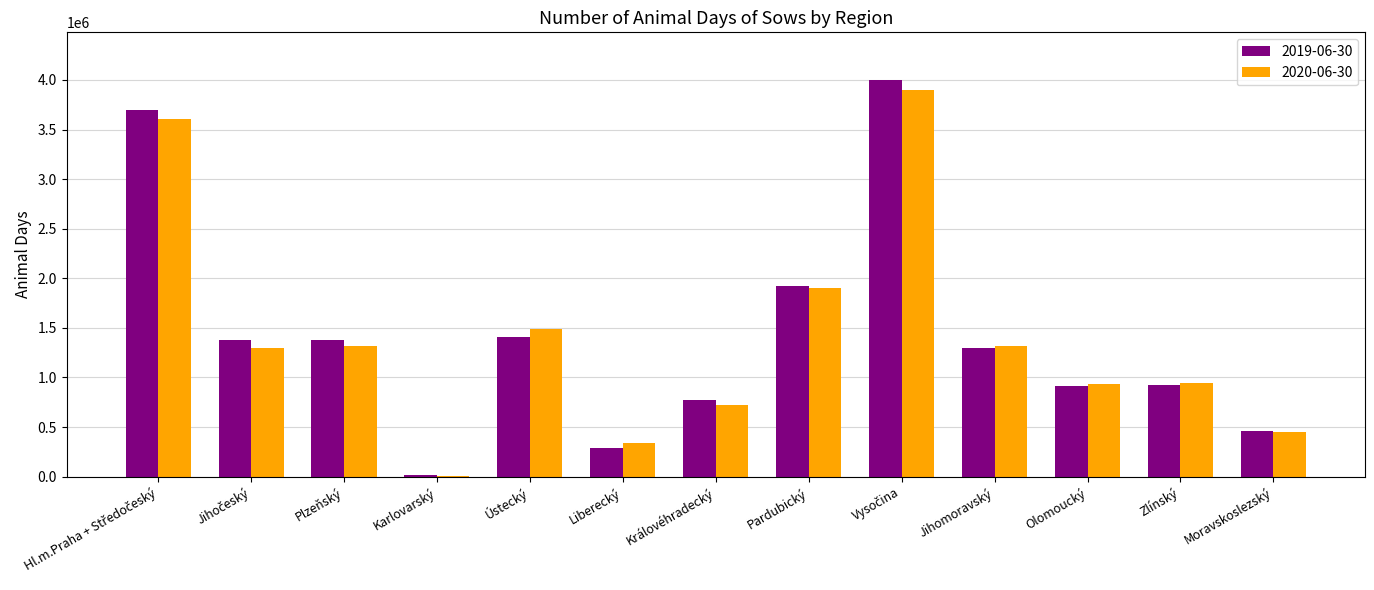

Which series has the largest range (max minus min)?

2019-06-30